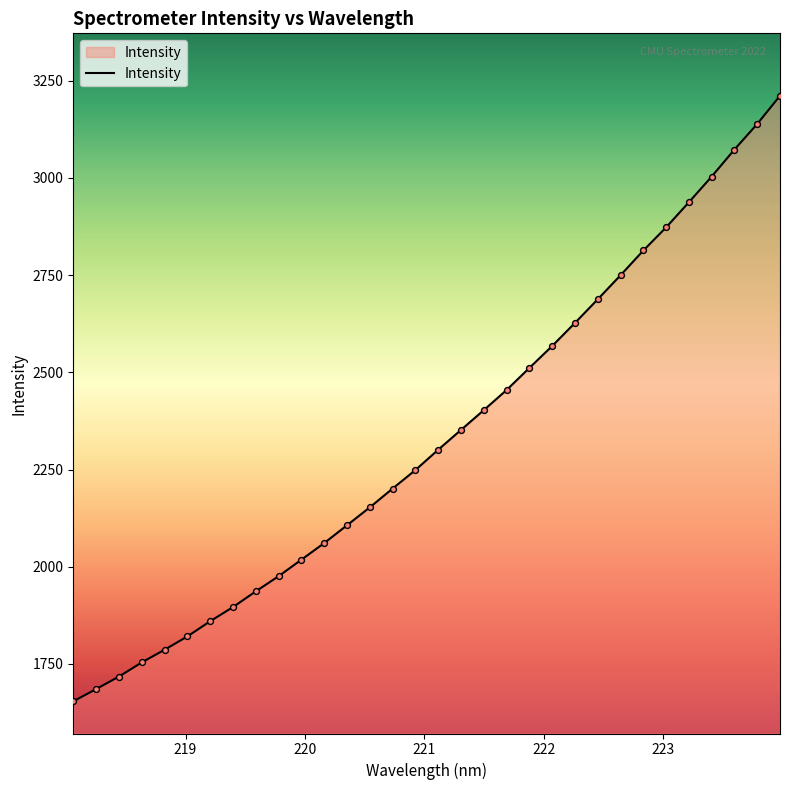

What is the minimum value shown in the chart?

1653.6